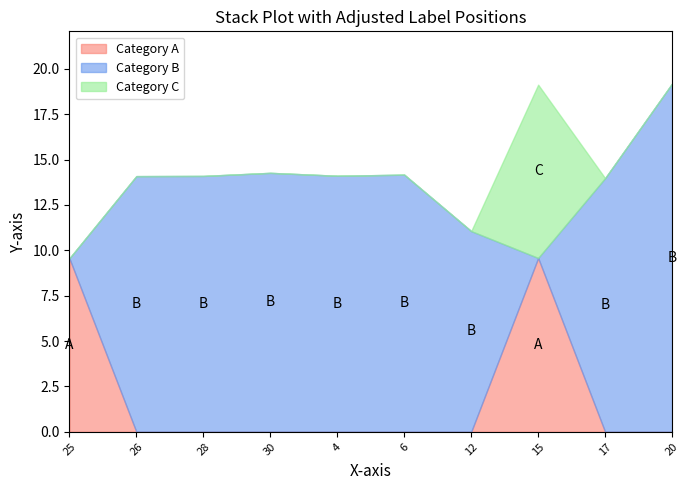

How many times do Category A and Category B cross each other?

3